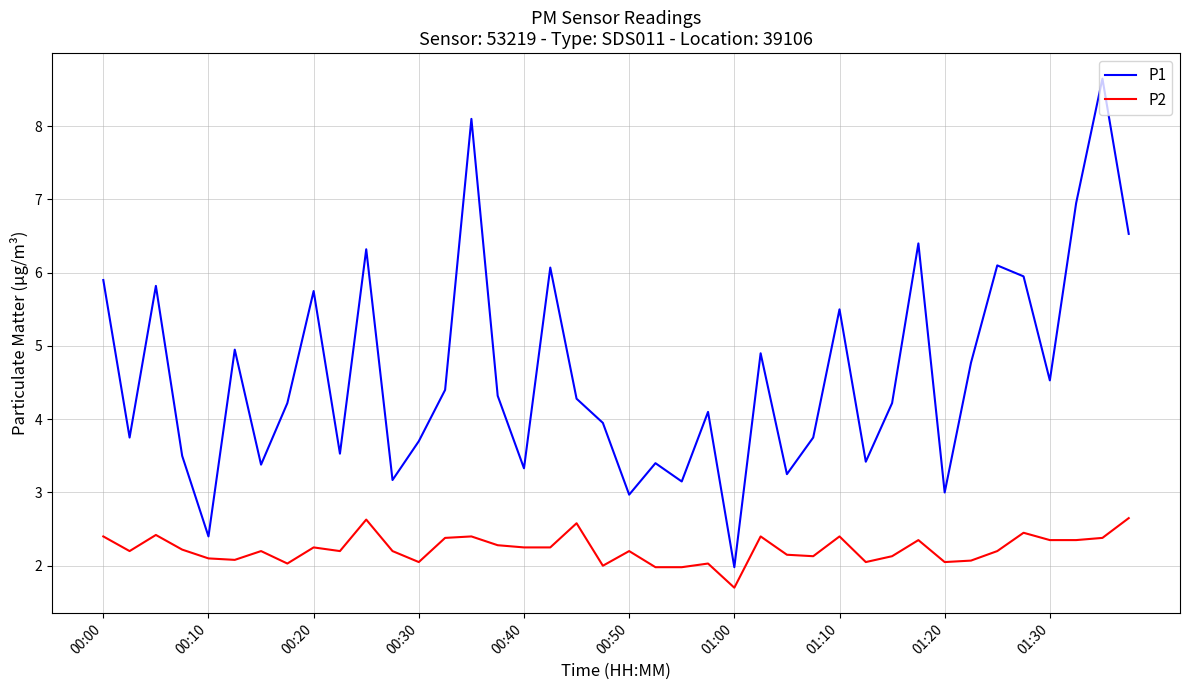

Which series has the largest total across all categories?

P1